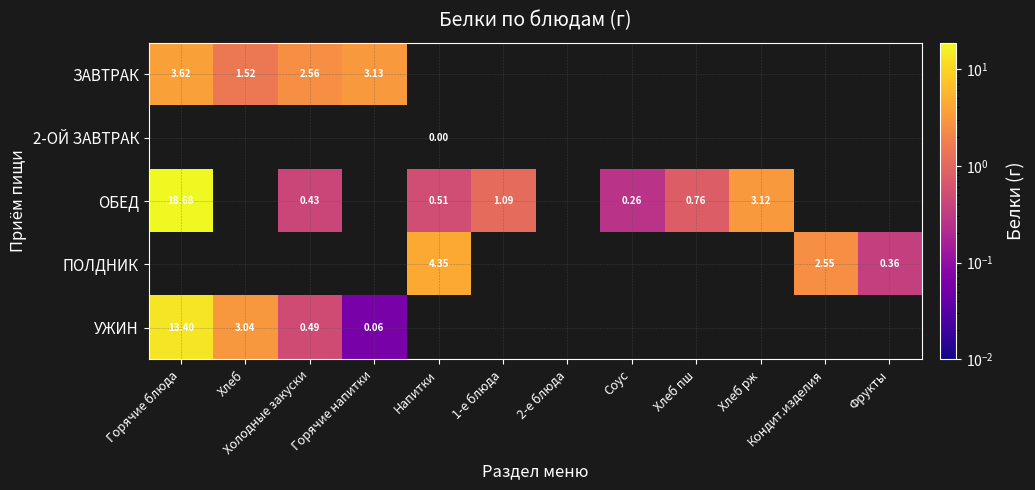

What value does the УЖИН series have at Горячие блюда?

13.4